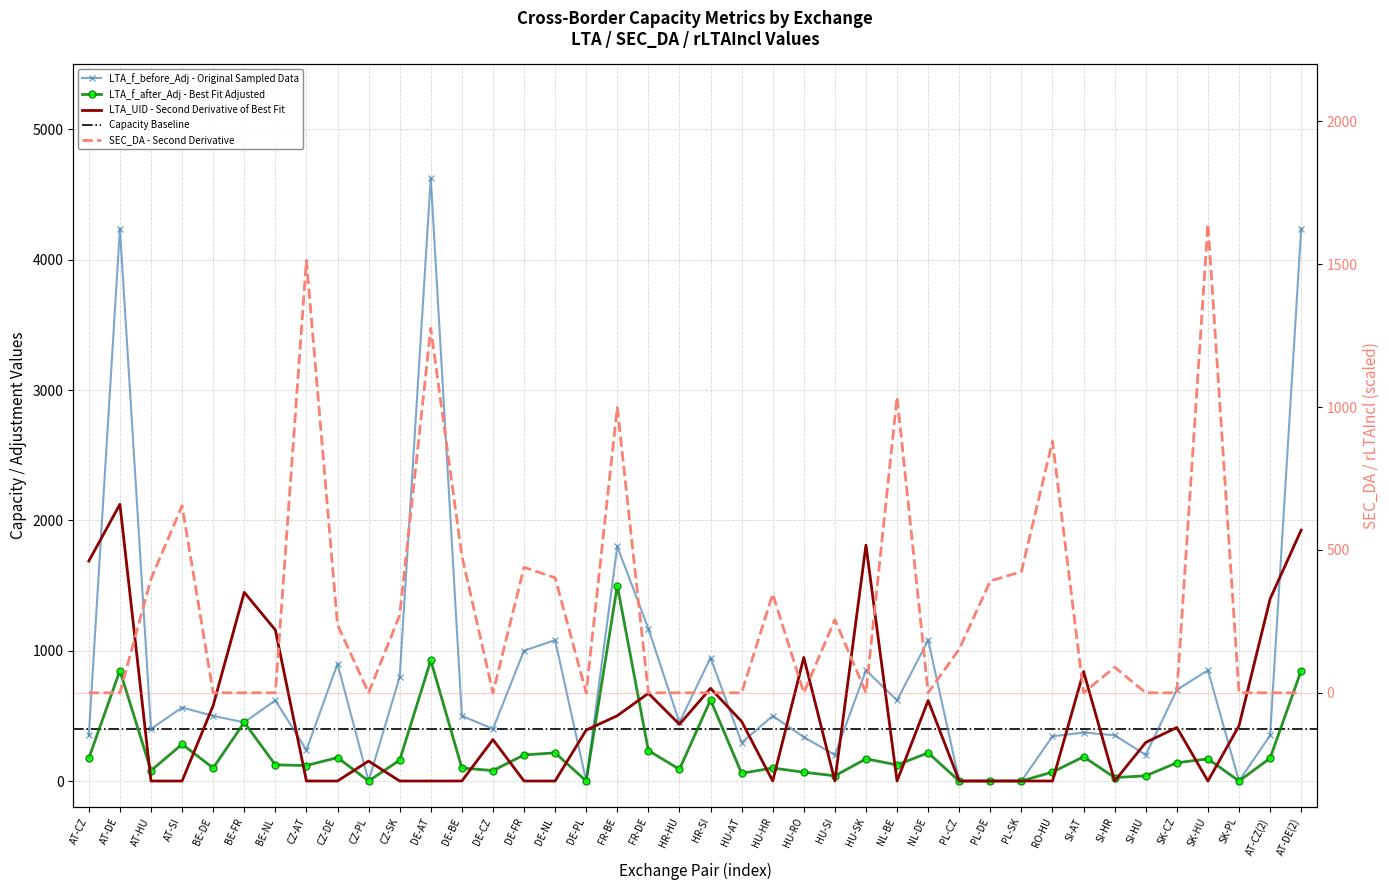

The LTA_f_after_Adj series shows 391.3 at AT-SI. True or false?

False